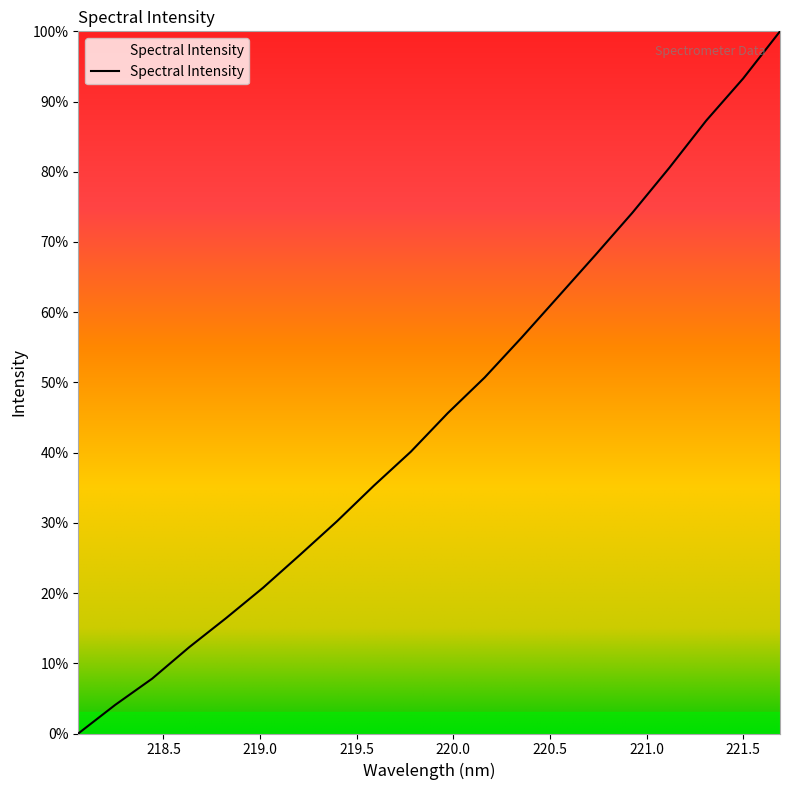

What is the difference between the maximum and minimum values?

100.0